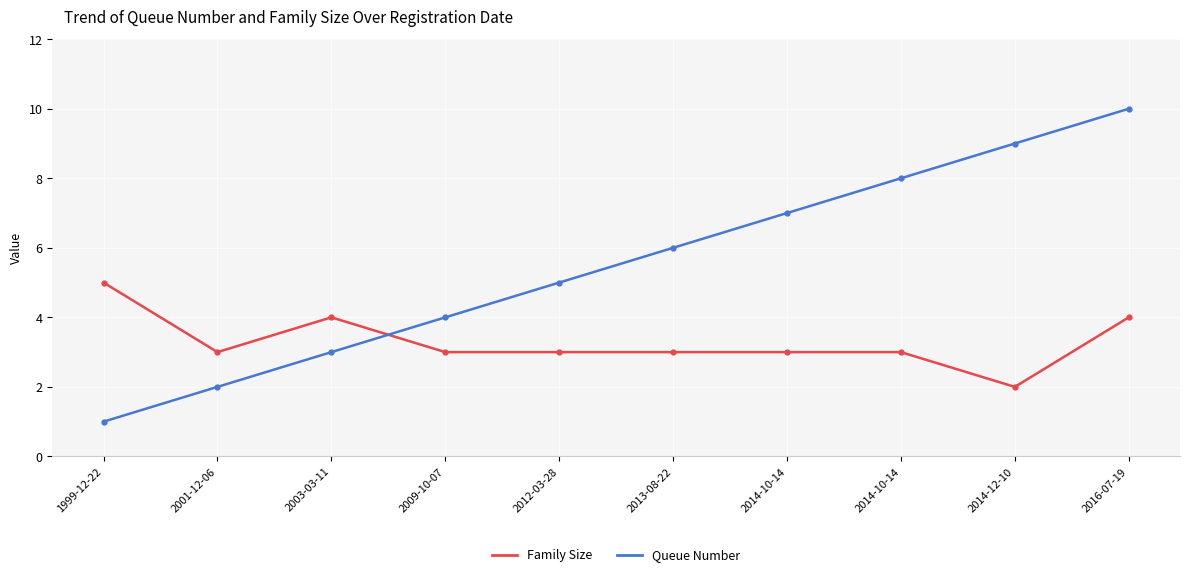

Count the Family Size values in the range 3 to 4.

8